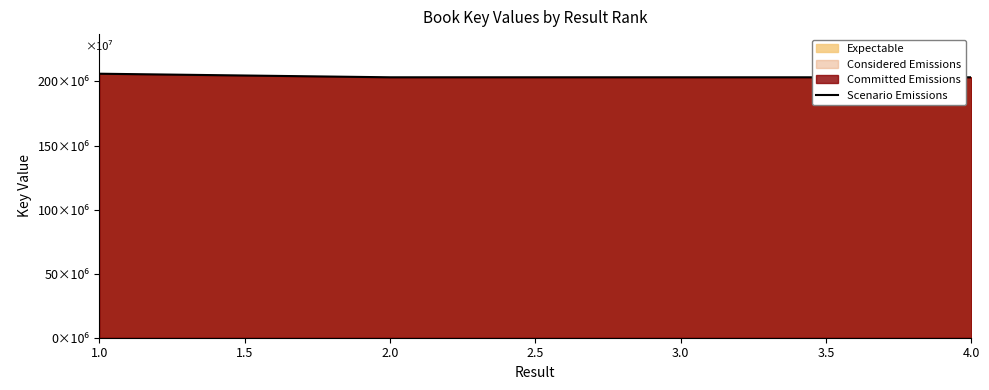

Is it true that the value at 4.0 is 203277270?

True